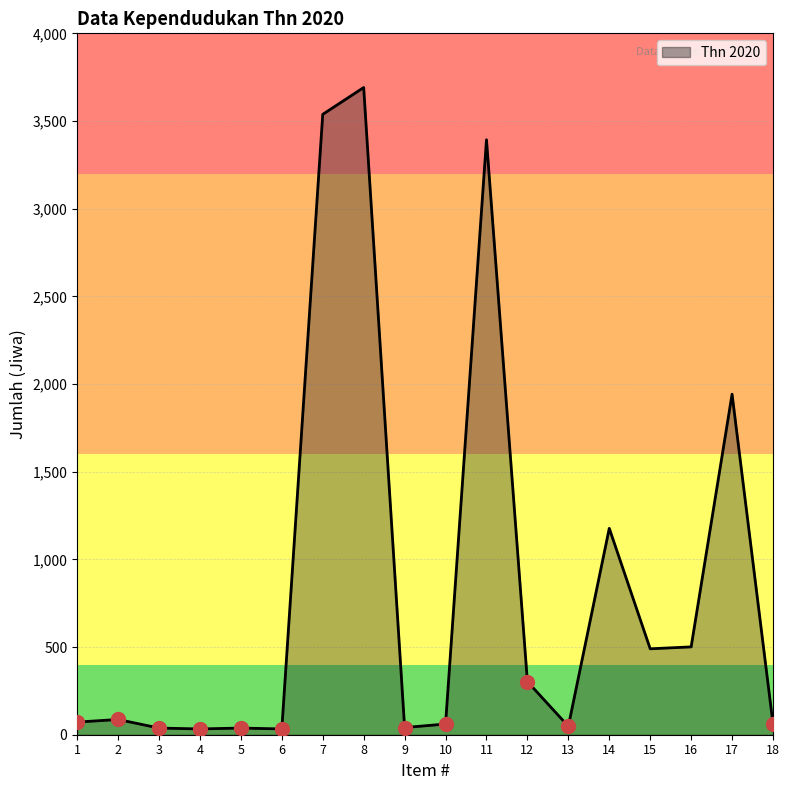

Does the chart display data point markers on the line(s)?

No